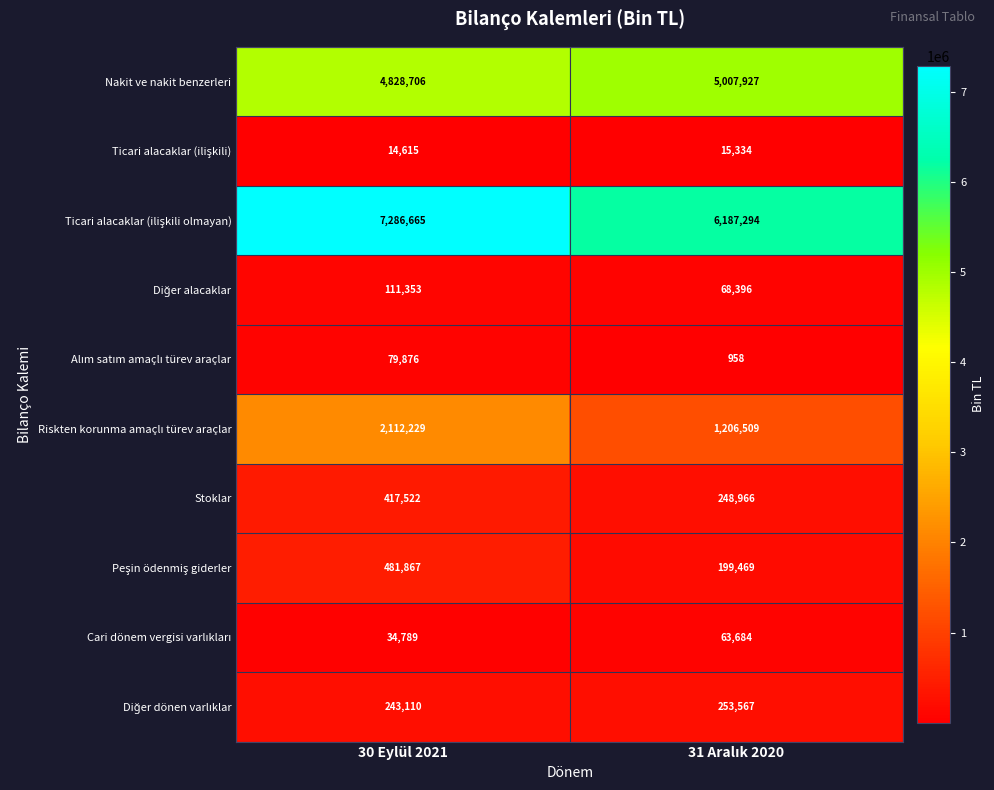

What is the total value across all series at 30 Eylül 2021?

15610732